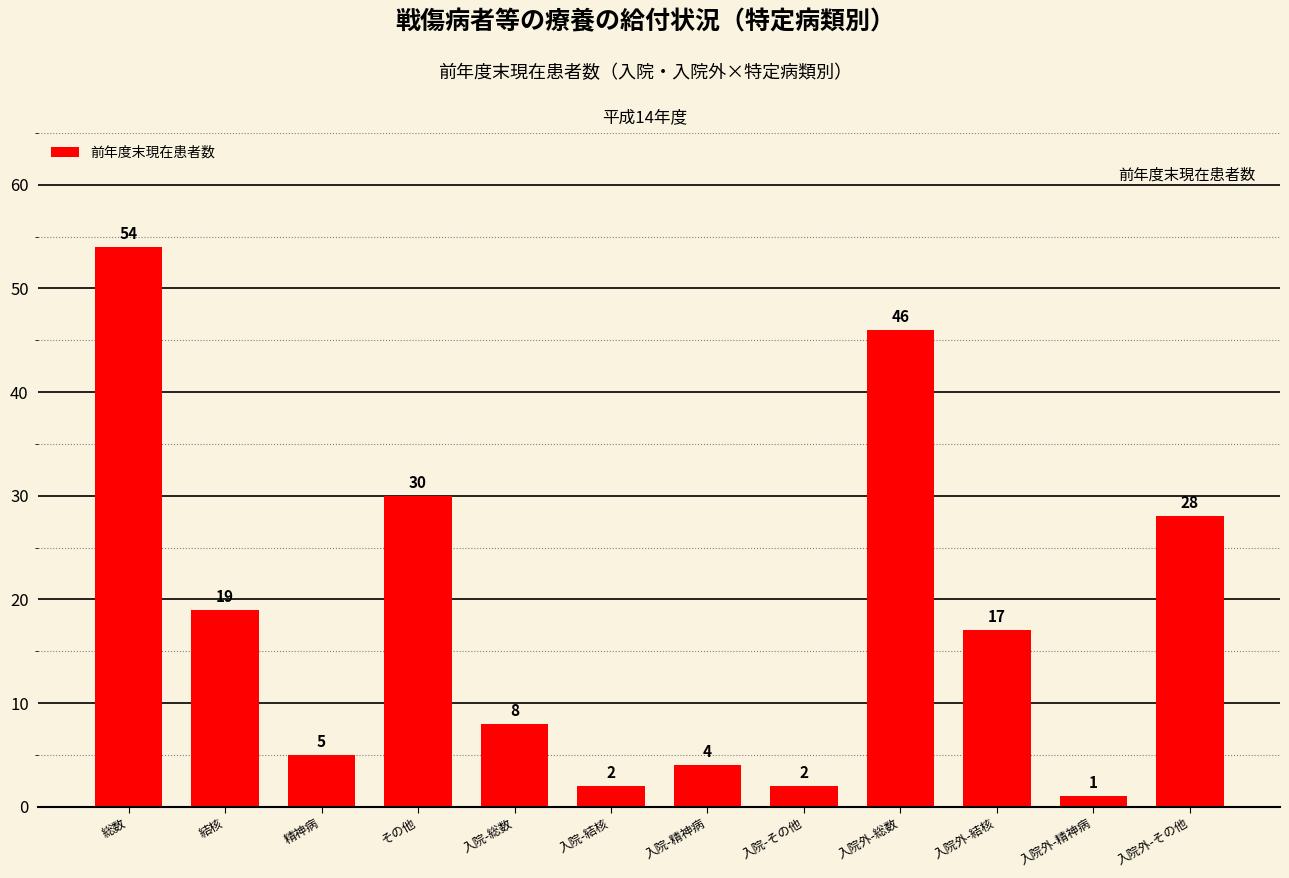

Which has a higher value, 入院-精神病 or その他?

その他